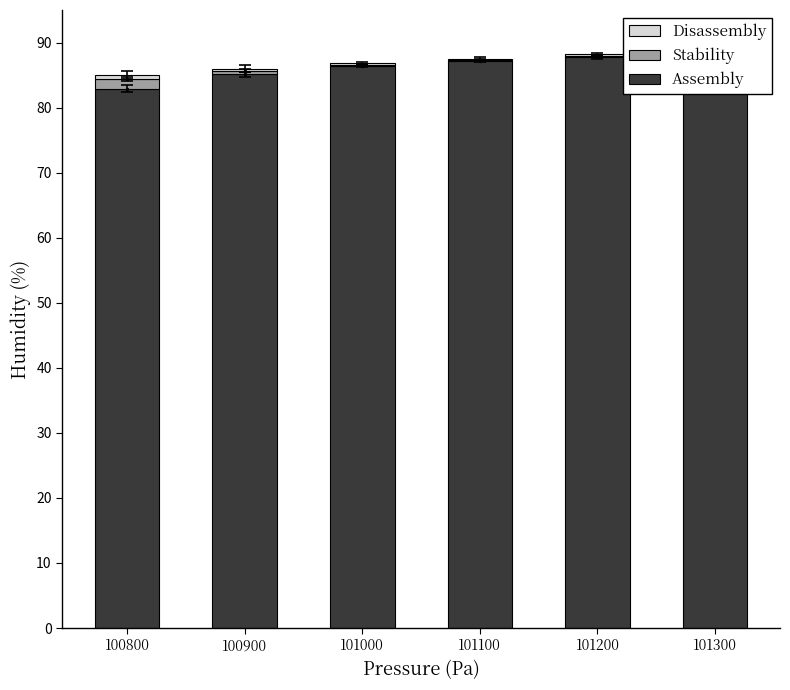

Which series has the largest range (max minus min)?

Assembly